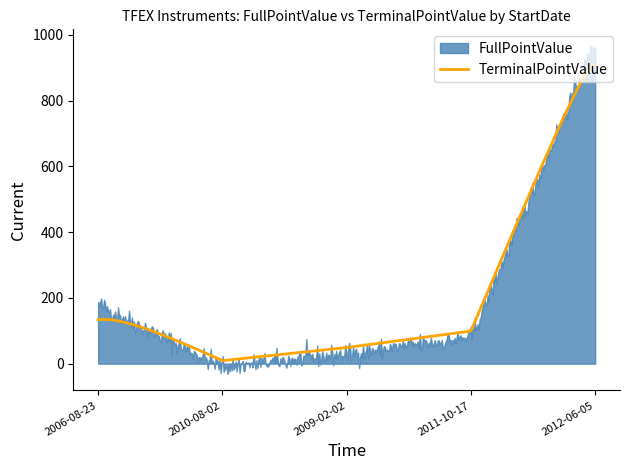

True or false: FullPointValue has a value of 638 at 2012-06-05.

False